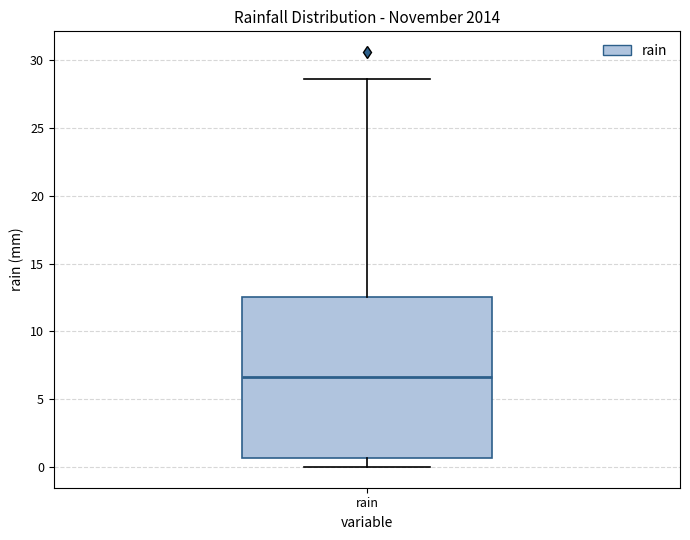

Where does the upper whisker of the box for rain end on the y-axis? The values are not printed on the chart, so give them approximately, as read against the axis.

28.5